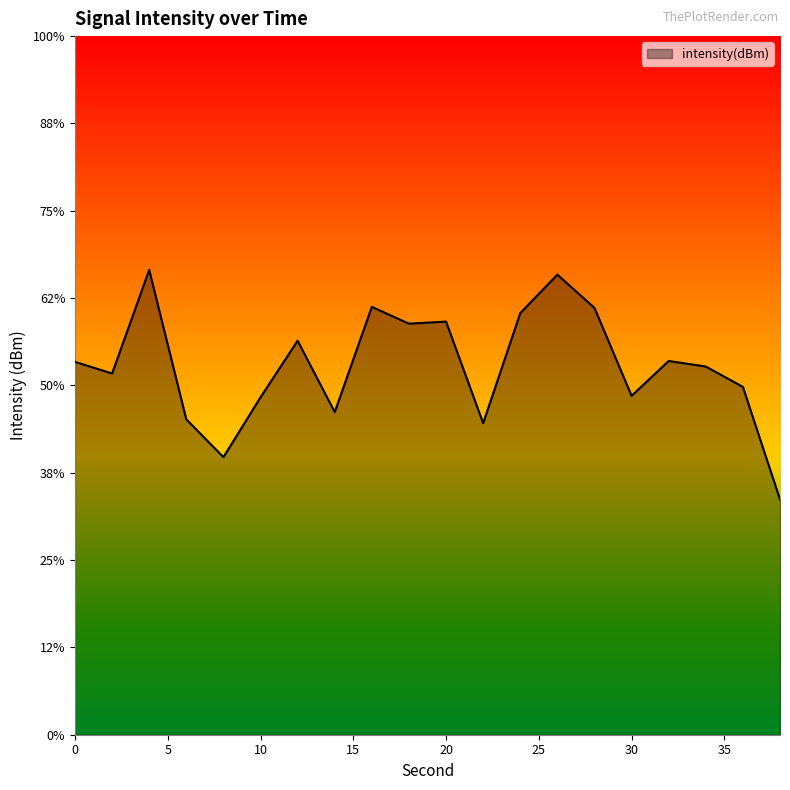

Which category has the highest value across all series?

4